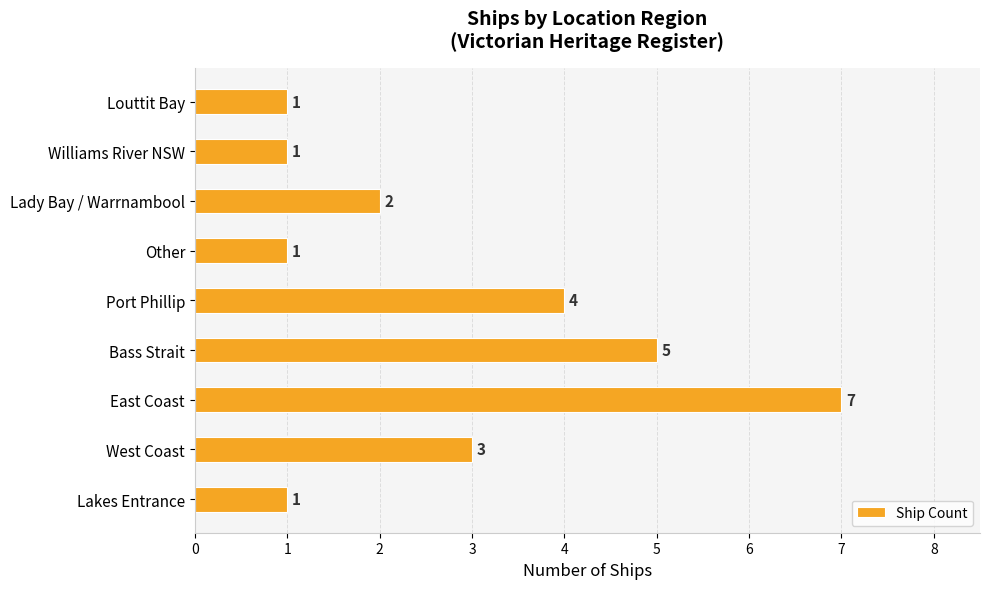

Read the value at Port Phillip.

4